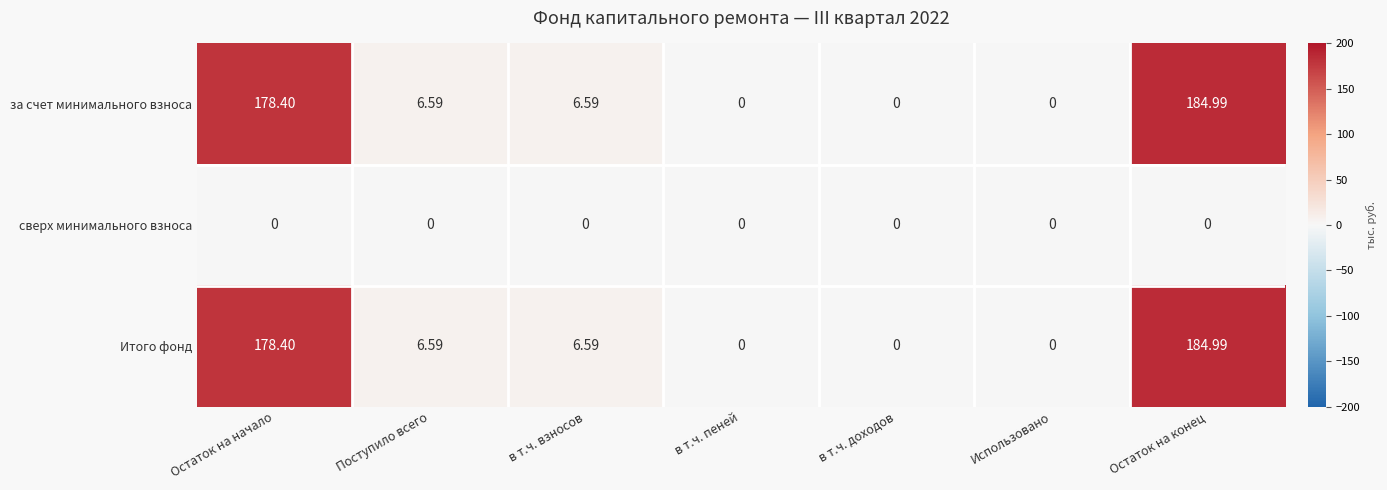

Where does the за счет минимального взноса series first go above 6?

Остаток на начало